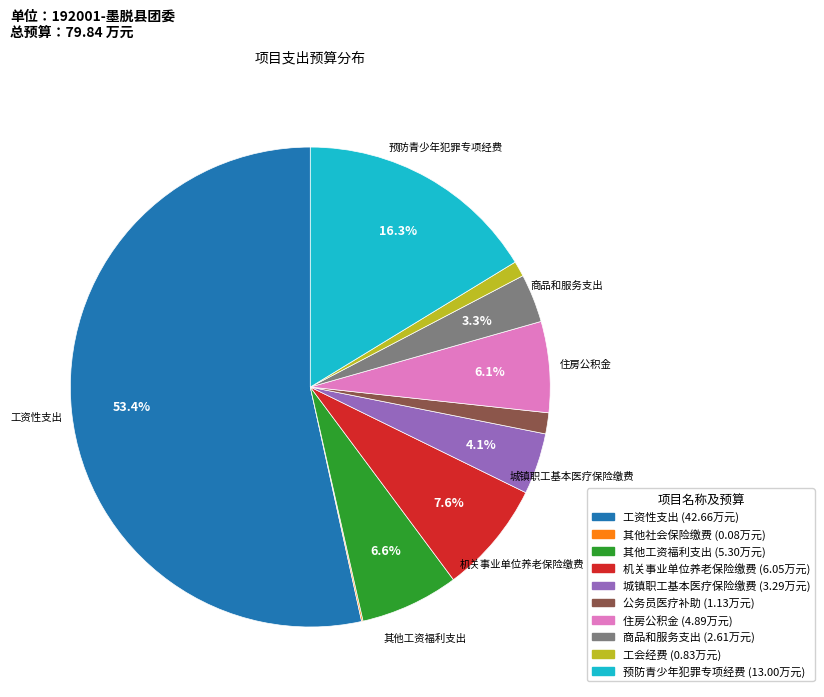

Approximately how many times larger is the value at 工资性支出 compared to 预防青少年犯罪专项经费?

3.3